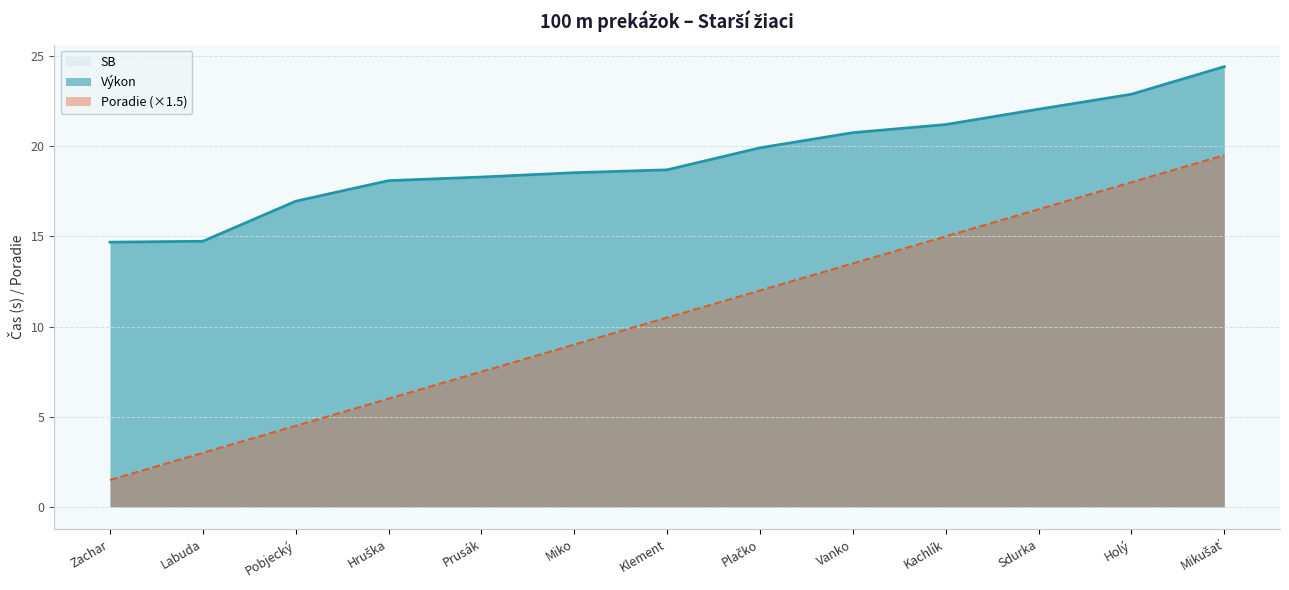

What is the highest value of the SB series?

24.4